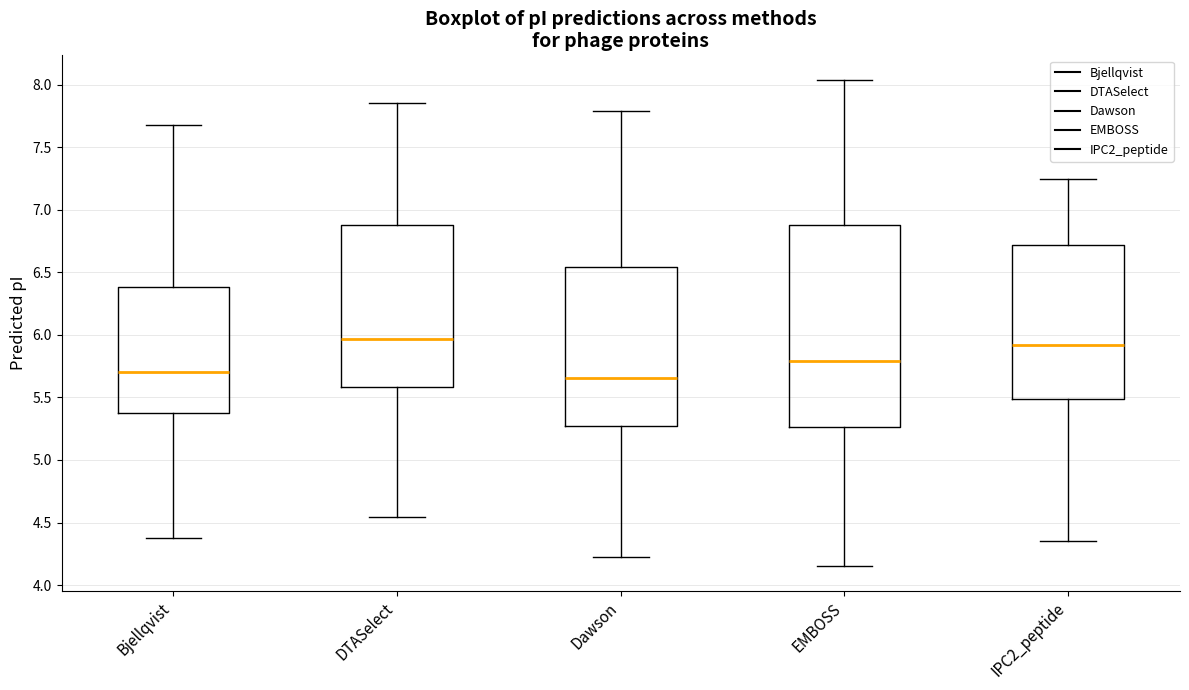

Reading left to right, read every box against the y-axis: the position of its median line, the range the box covers, and the ends of its whiskers. The values are not printed on the chart, so give them approximately, as read against the axis.

Bjellqvist: median 5.70, box 5.40 to 6.40, whiskers 4.40 to 7.65
DTASelect: median 5.95, box 5.60 to 6.90, whiskers 4.55 to 7.85
Dawson: median 5.65, box 5.25 to 6.55, whiskers 4.25 to 7.80
EMBOSS: median 5.80, box 5.25 to 6.90, whiskers 4.15 to 8.05
IPC2_peptide: median 5.90, box 5.50 to 6.70, whiskers 4.35 to 7.25